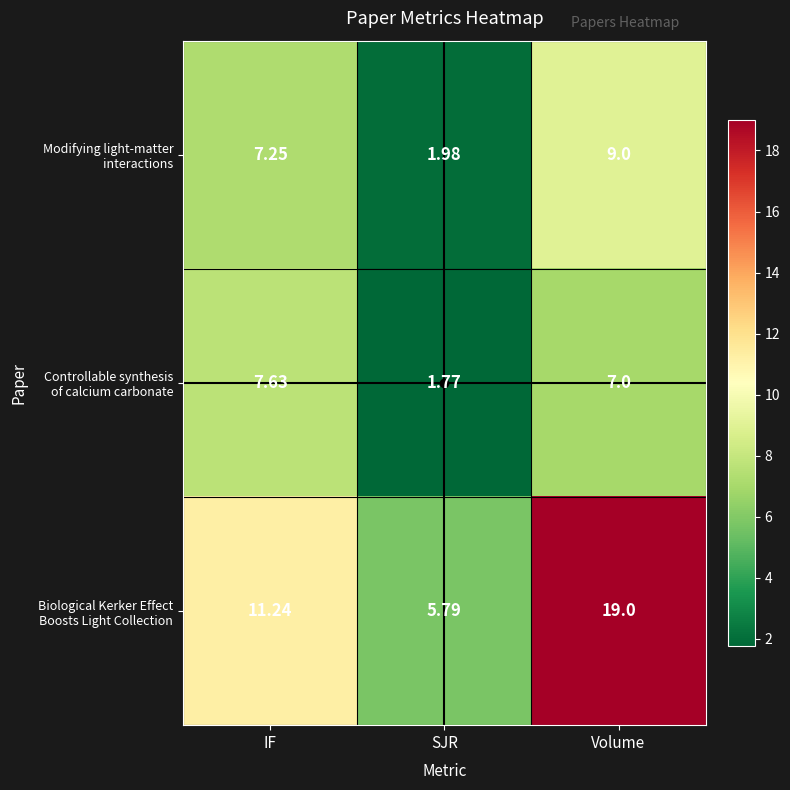

Which label corresponds to the largest value in the chart?

Volume